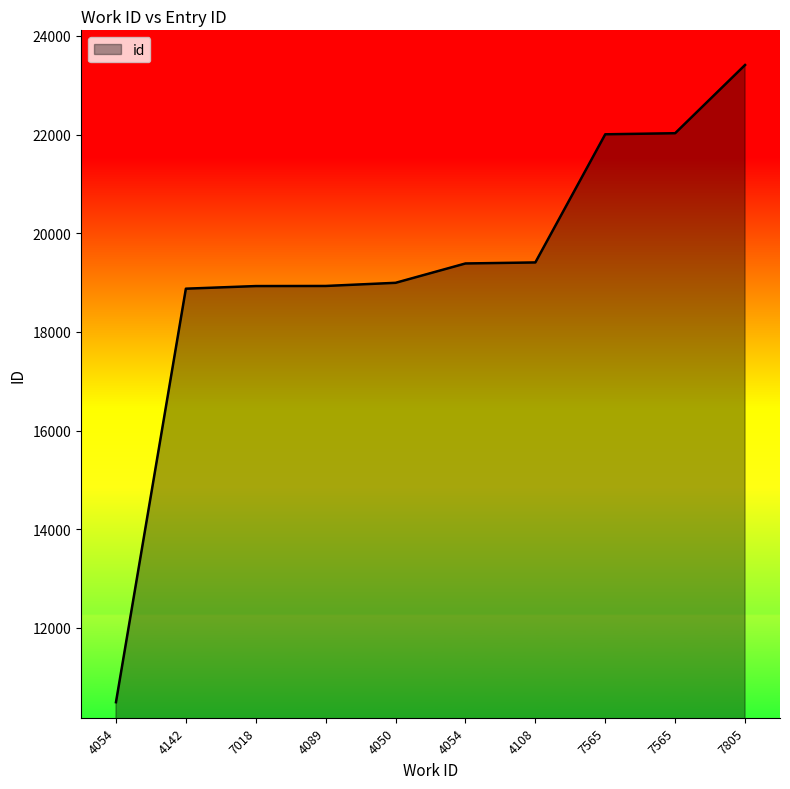

Does the chart have visible grid lines?

No